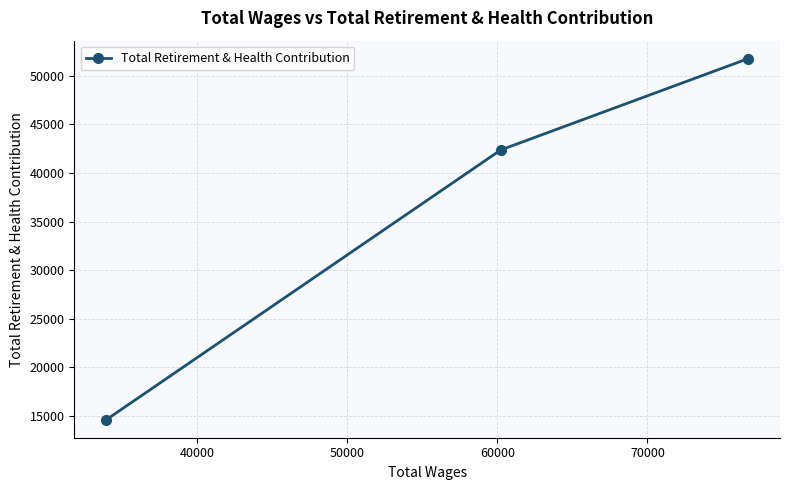

What is the smallest value displayed?

14623